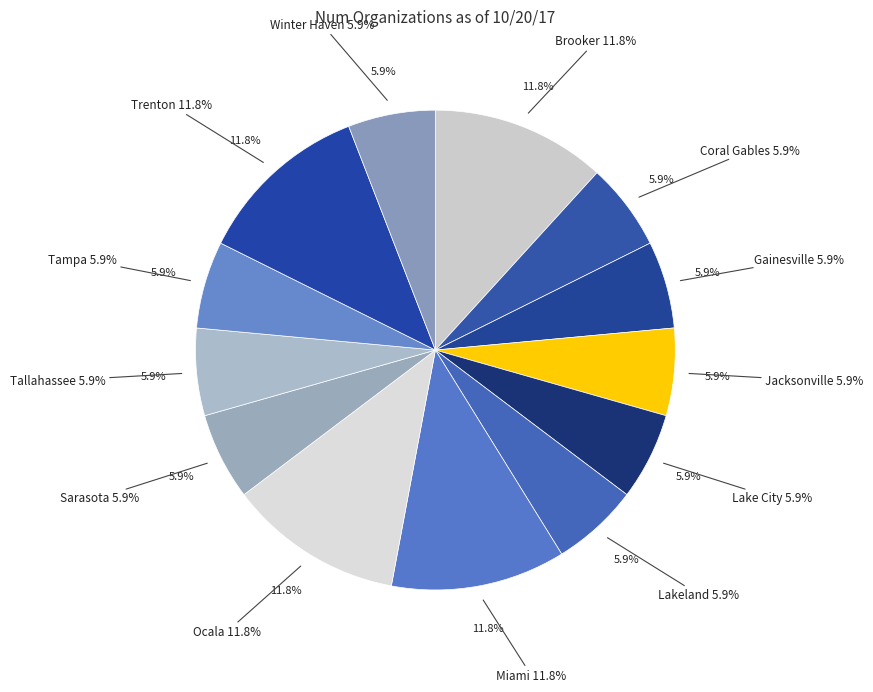

To the nearest percent, what is the difference between the largest and smallest slice percentages?

6%